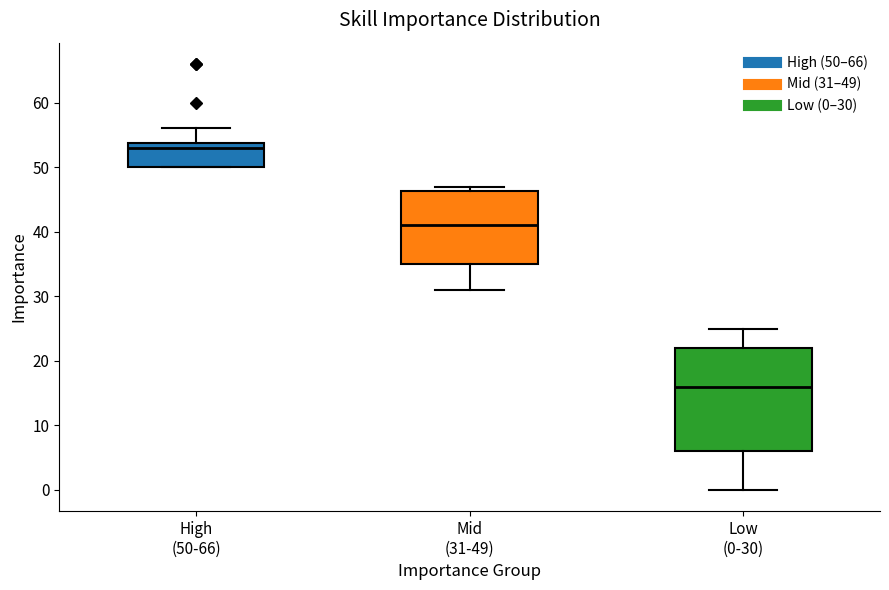

Reading left to right, read every box against the y-axis: the position of its median line, the range the box covers, and the ends of its whiskers. The values are not printed on the chart, so give them approximately, as read against the axis.

High (50-66): median 53, box 50 to 54, whiskers 50 to 56
Mid (31-49): median 41, box 35 to 46, whiskers 31 to 47
Low (0-30): median 16, box 6 to 22, whiskers 0 to 25